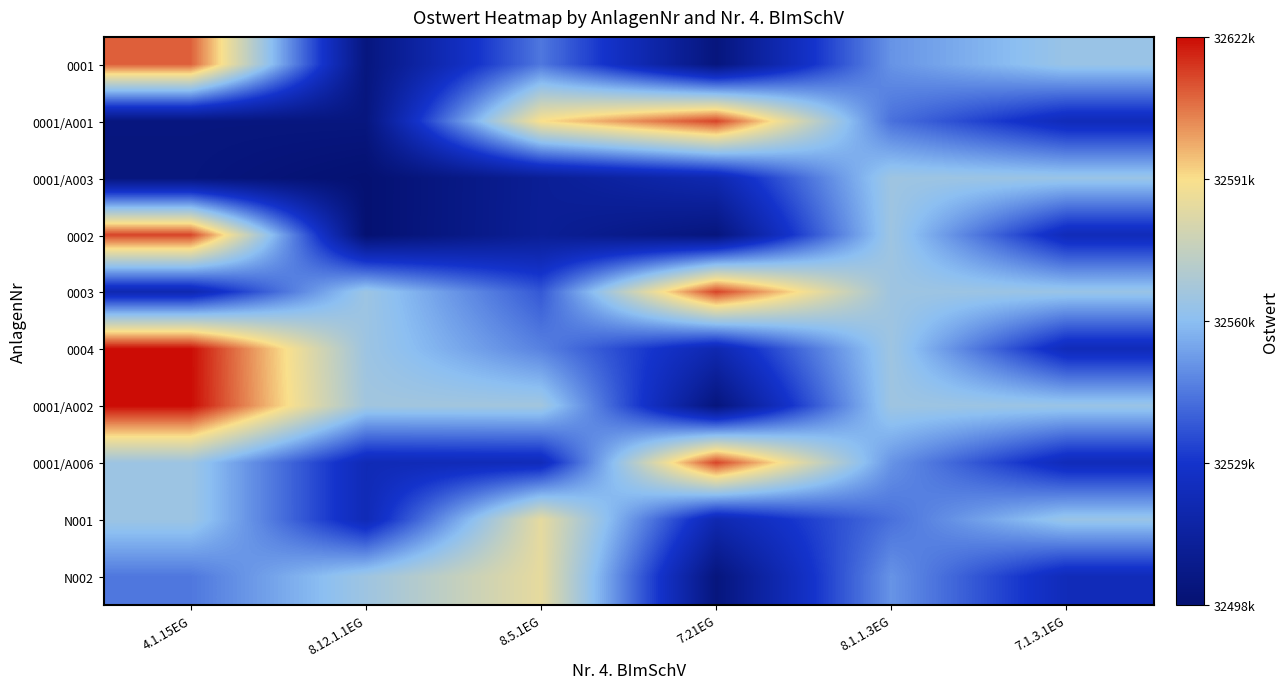

What is the total value across all series at 8.5.1EG?

325506436